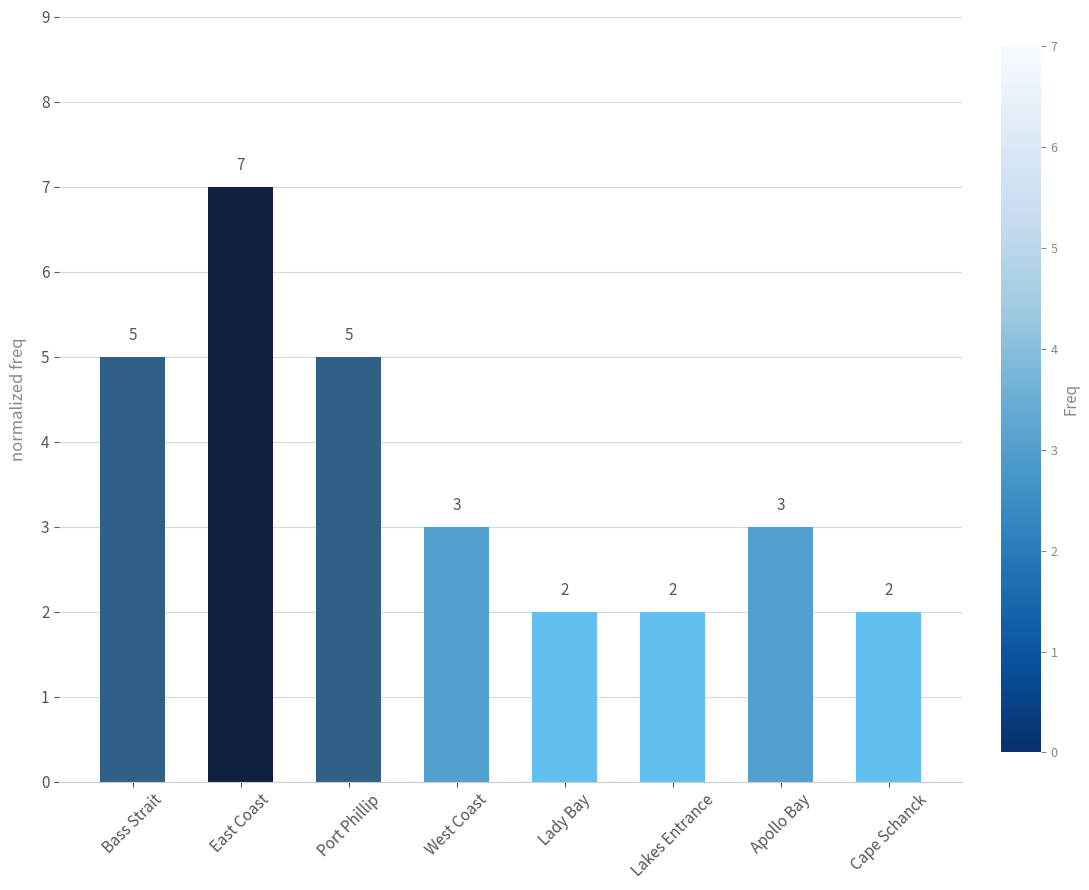

What is the greatest value displayed?

7